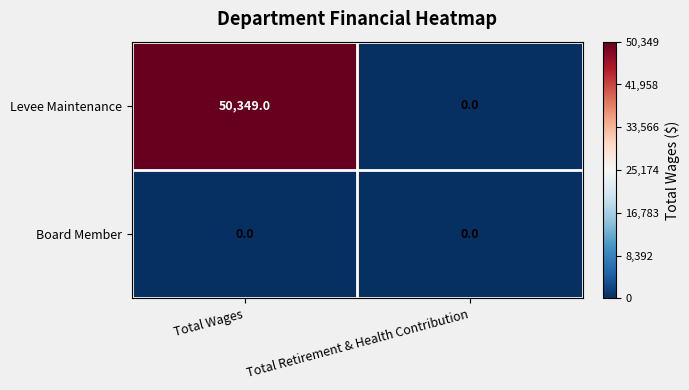

Is it true that Levee Maintenance equals 50349 at Total Wages?

True